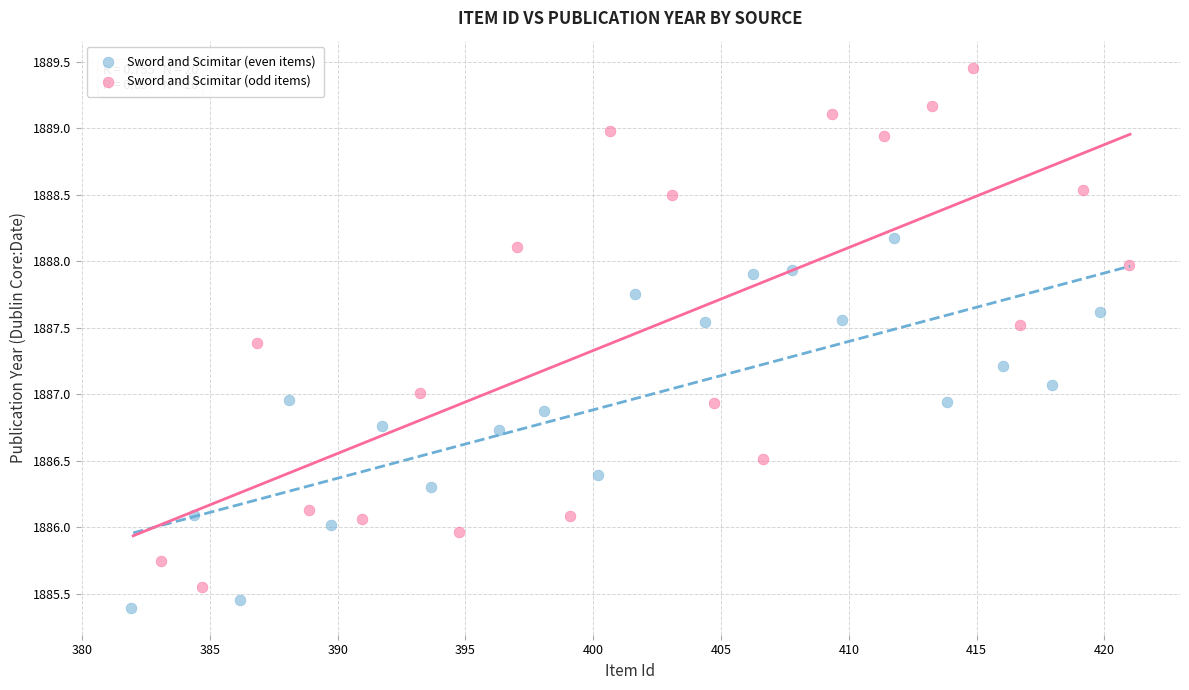

What are all the series names shown in the legend?

Sword and Scimitar (even items), Sword and Scimitar (odd items)